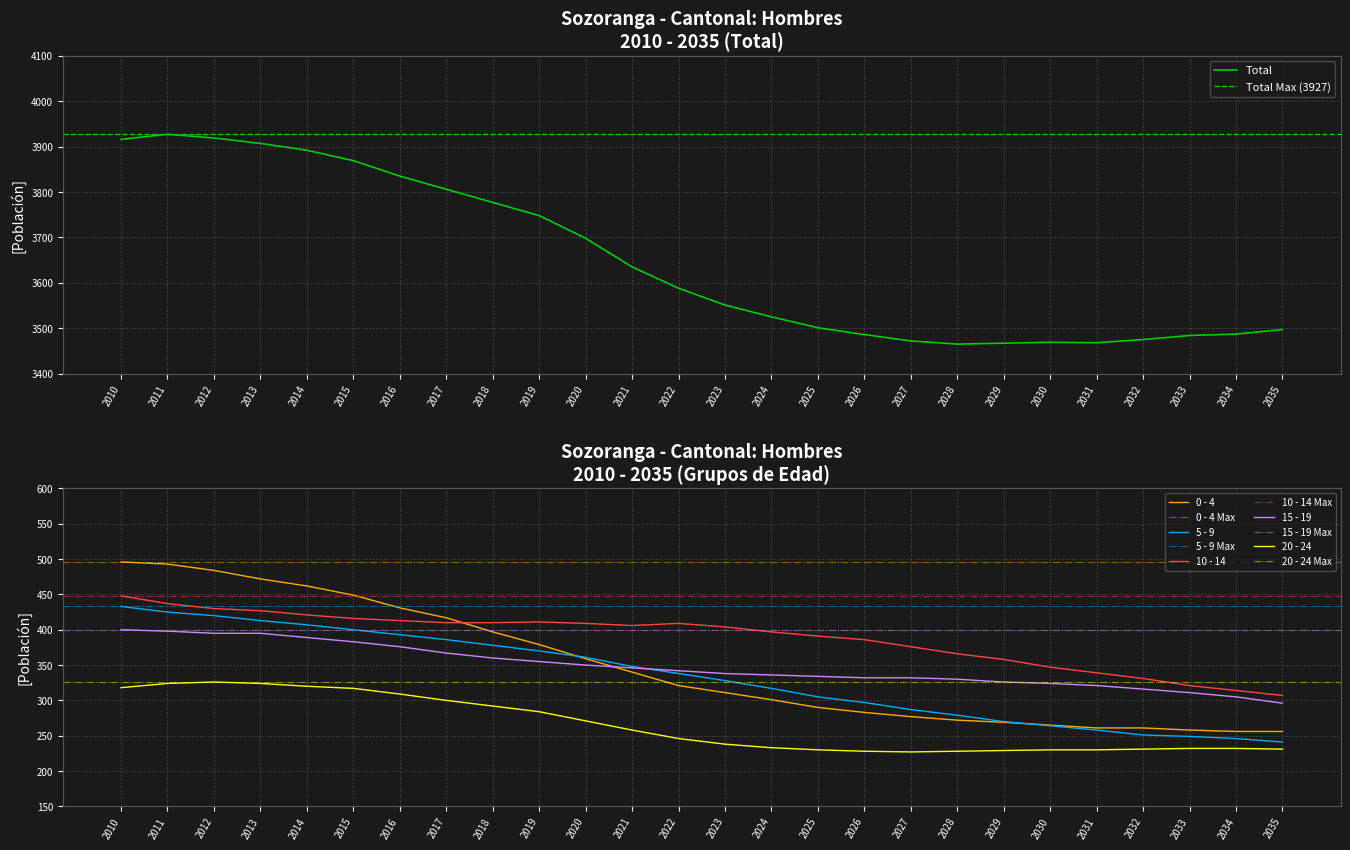

At which category does the chart reach its peak across all series?

2011